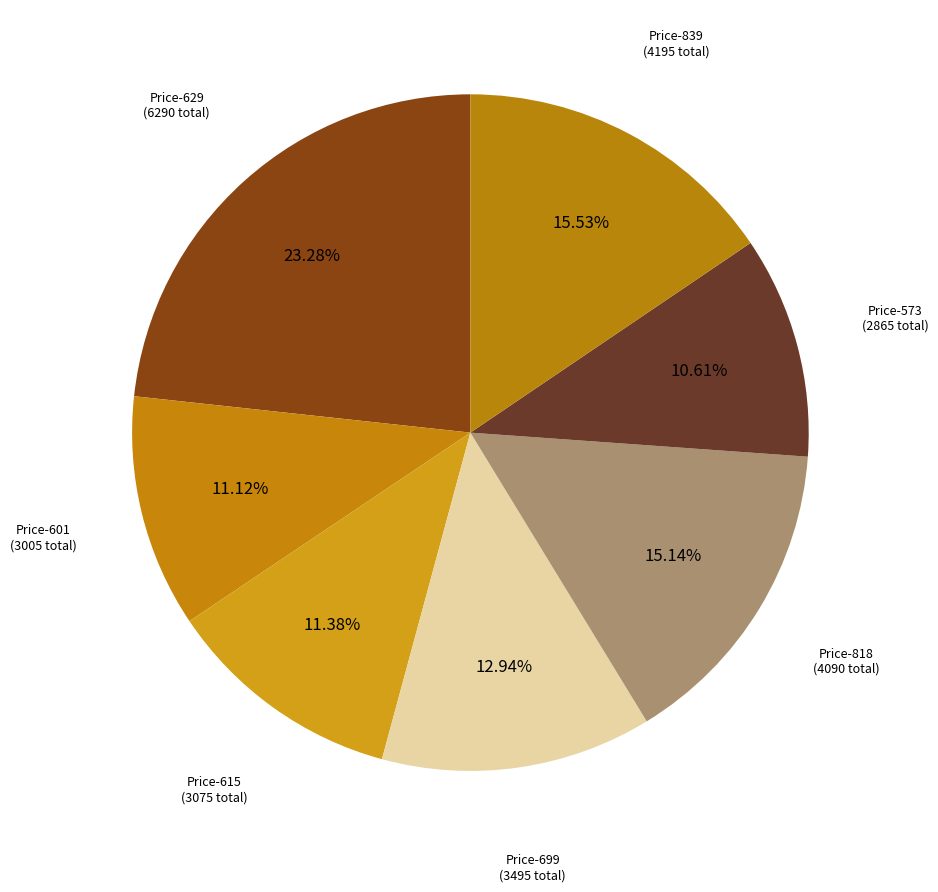

How many slices are in this pie chart?

7